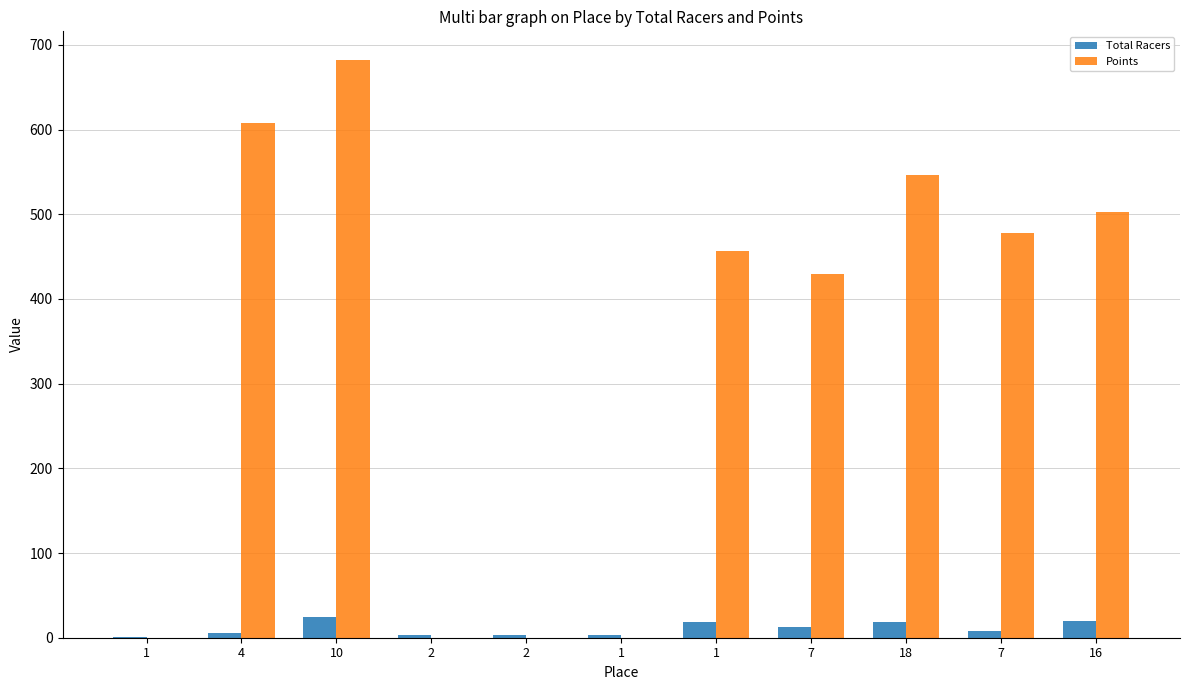

The value of Points at 7 is 477.4. True or false?

True